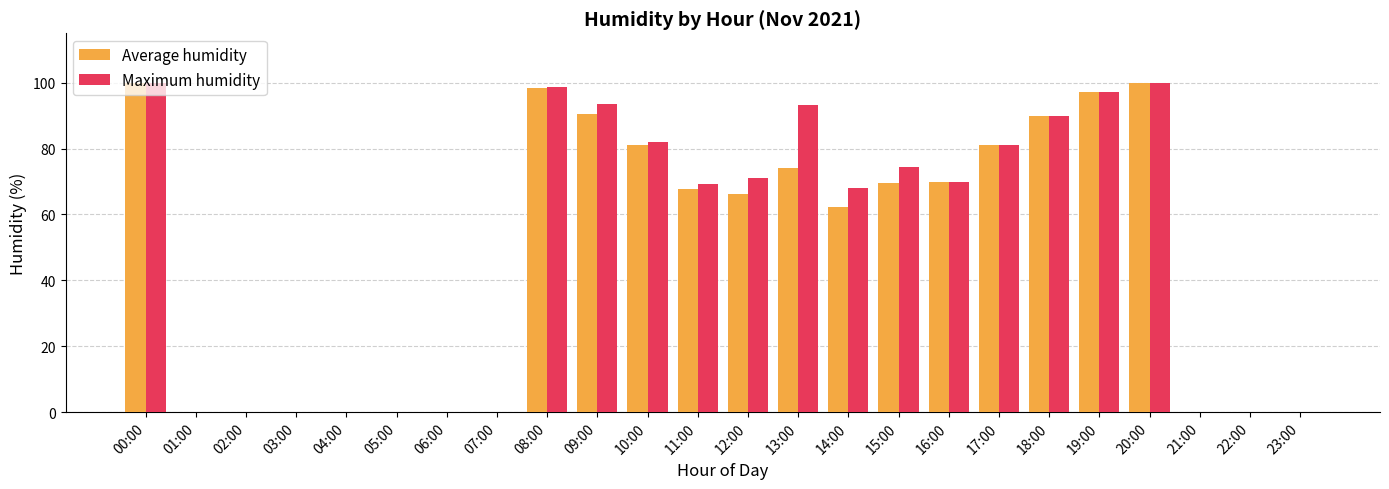

What is the sum of the Maximum humidity values at 18:00 and 06:00?

89.8